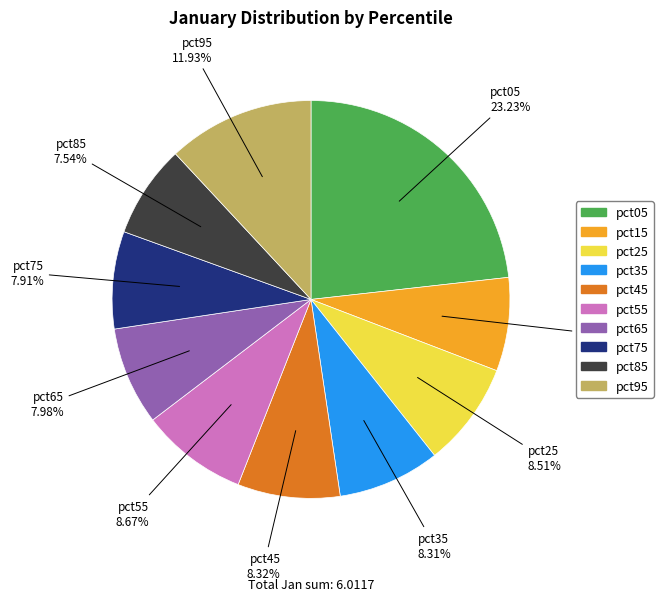

Which category has the biggest portion of the pie?

pct05